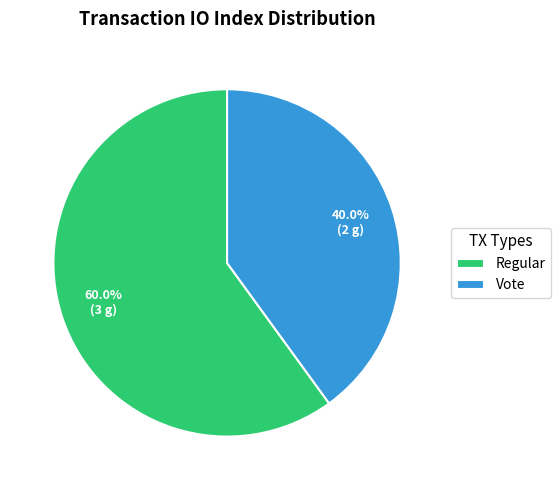

What percentage do Vote and Regular together represent?

100.0%